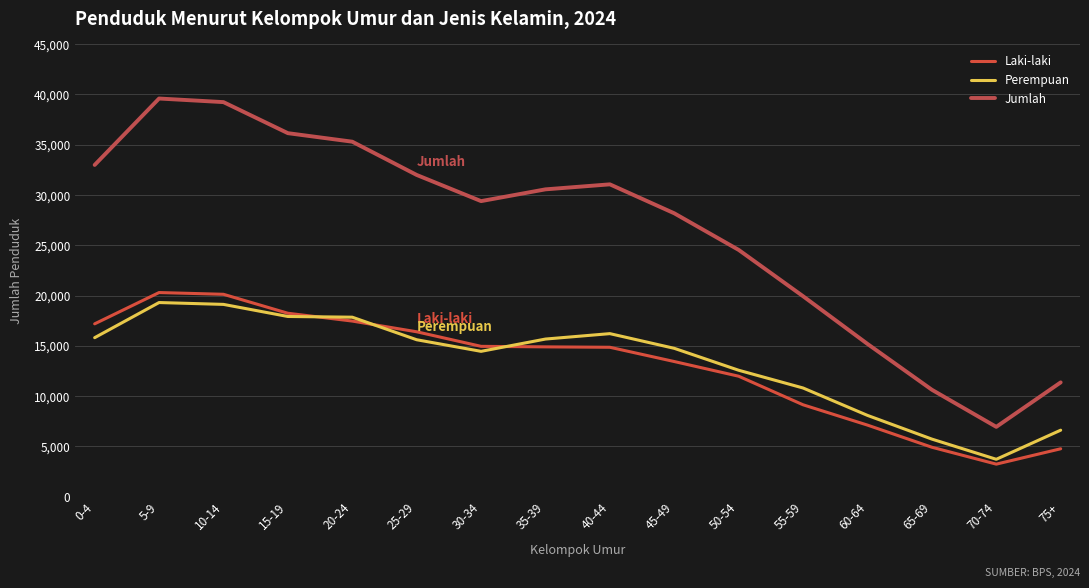

What is the average value of the Laki-laki series?

13056